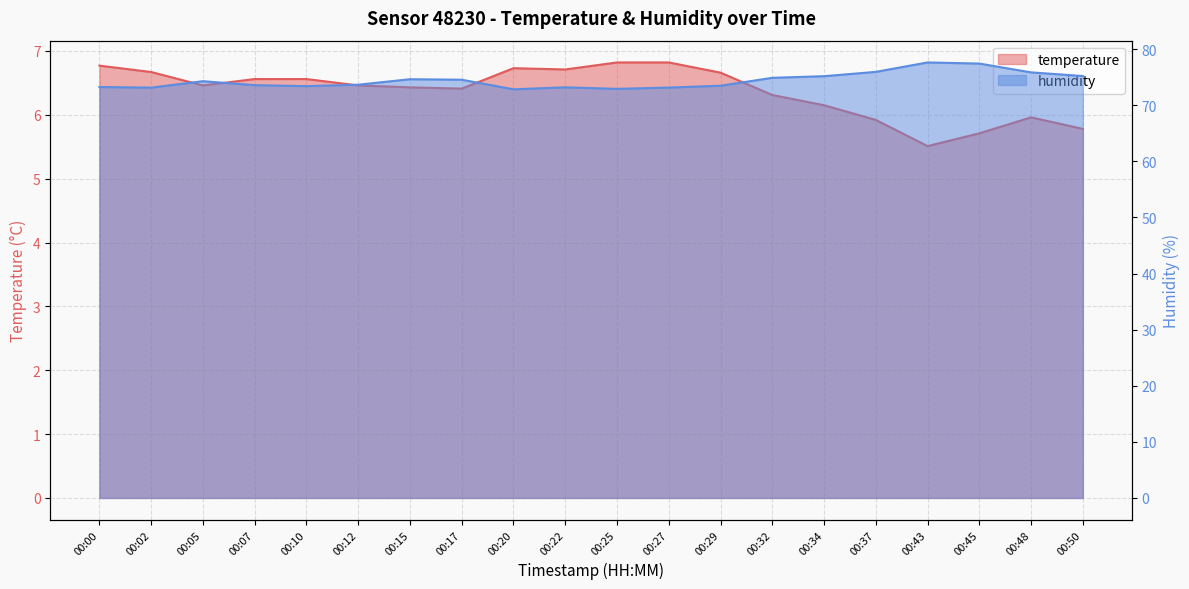

Between 00:15 and 00:48, which is larger?

00:15